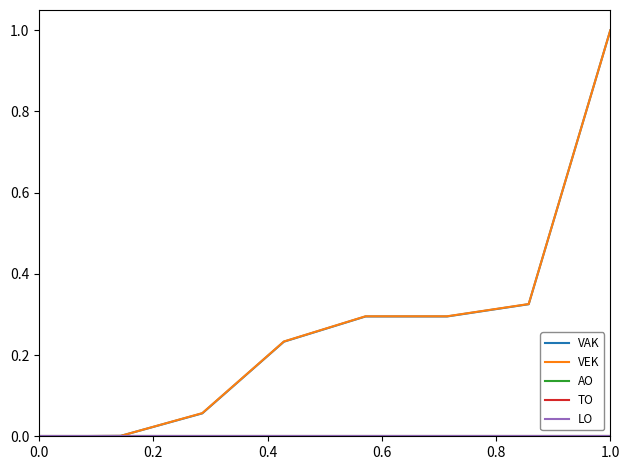

Does the chart have visible grid lines?

No